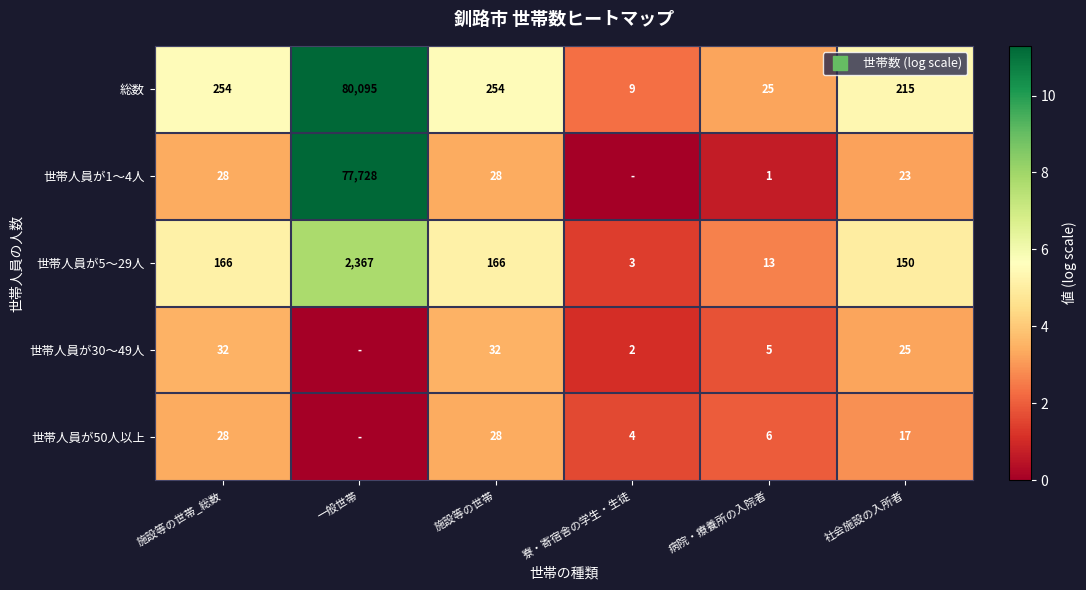

At which label does 世帯人員が50人以上 first exceed 2?

施設等の世帯_総数